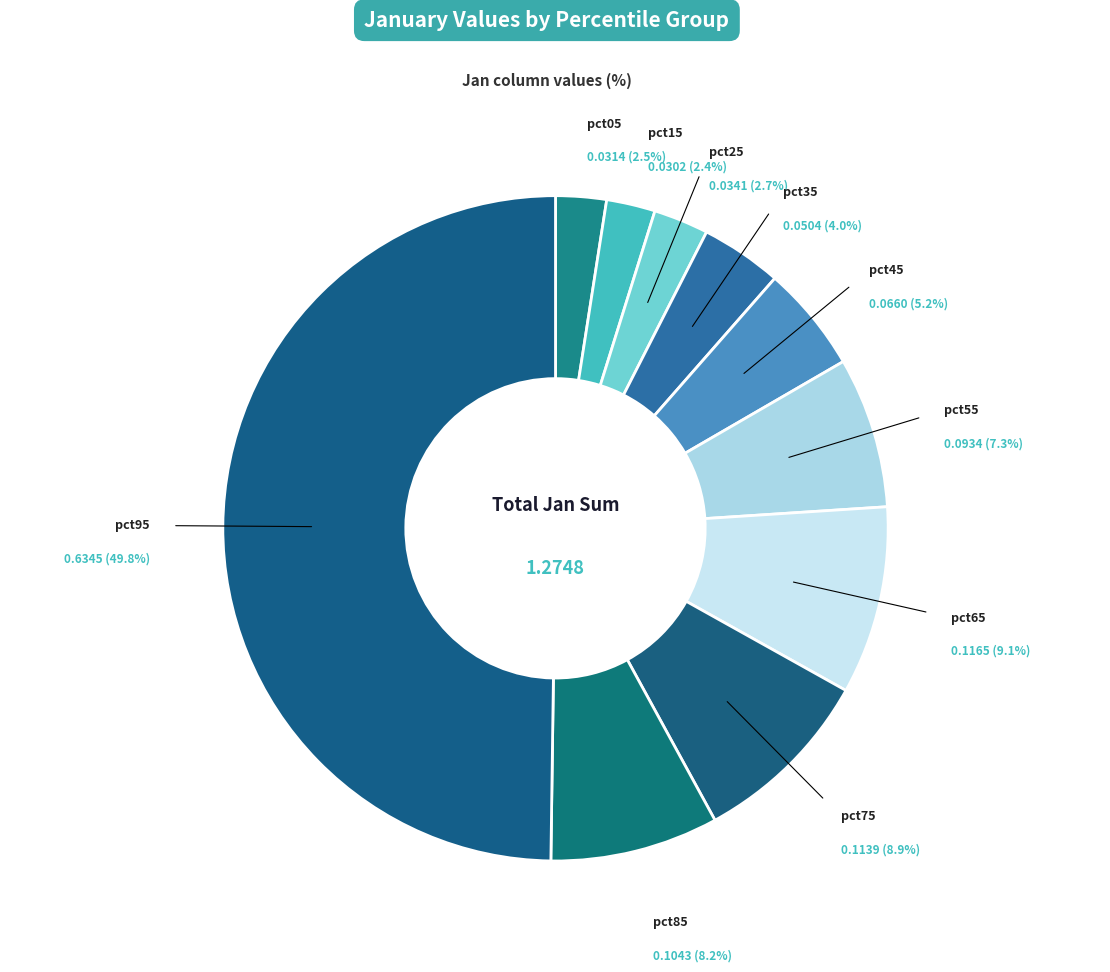

Which category has the biggest portion of the pie?

pct95